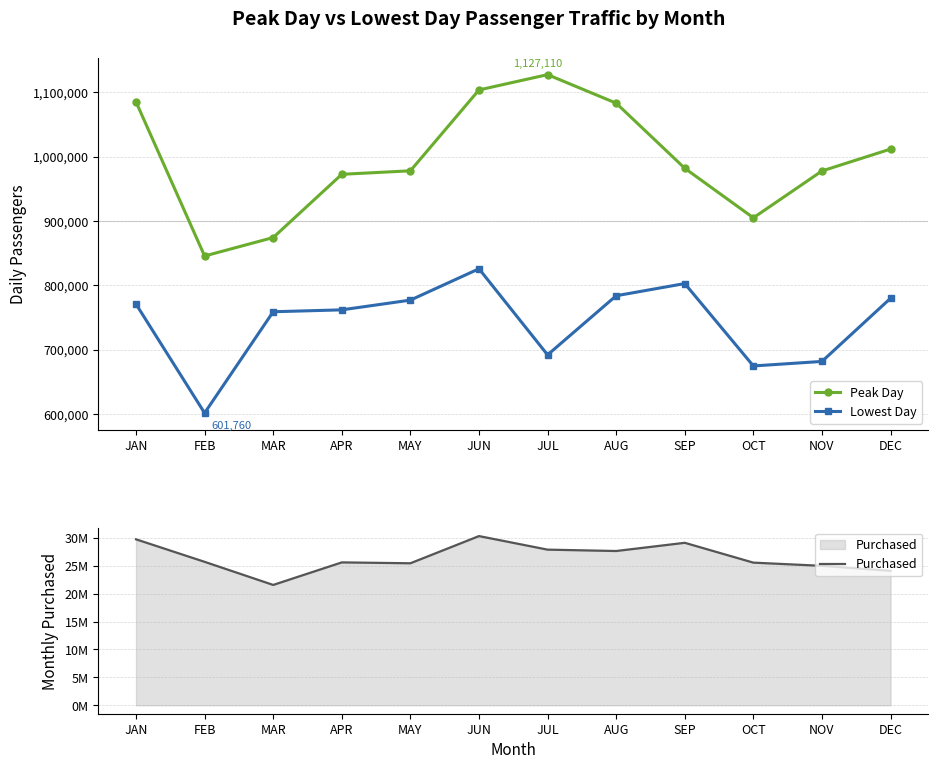

Is it true that Purchased equals 24107700 at DEC?

True